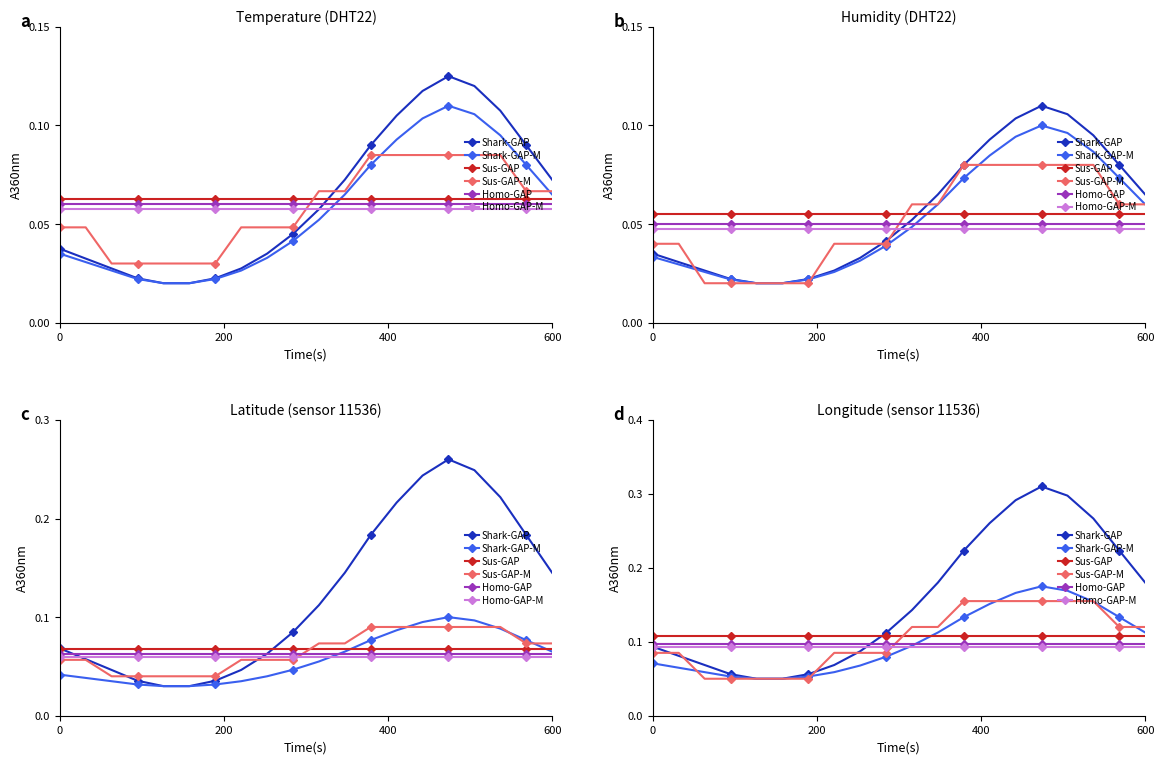

What is the difference between the second highest and minimum values in the Shark-GAP series?

0.2